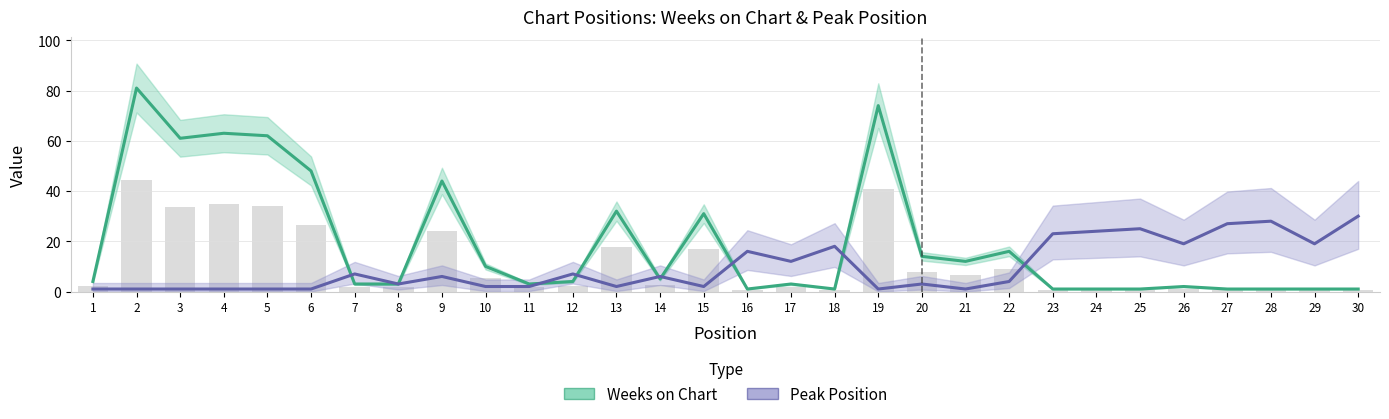

The value of Peak Position at 20 is 3. True or false?

True